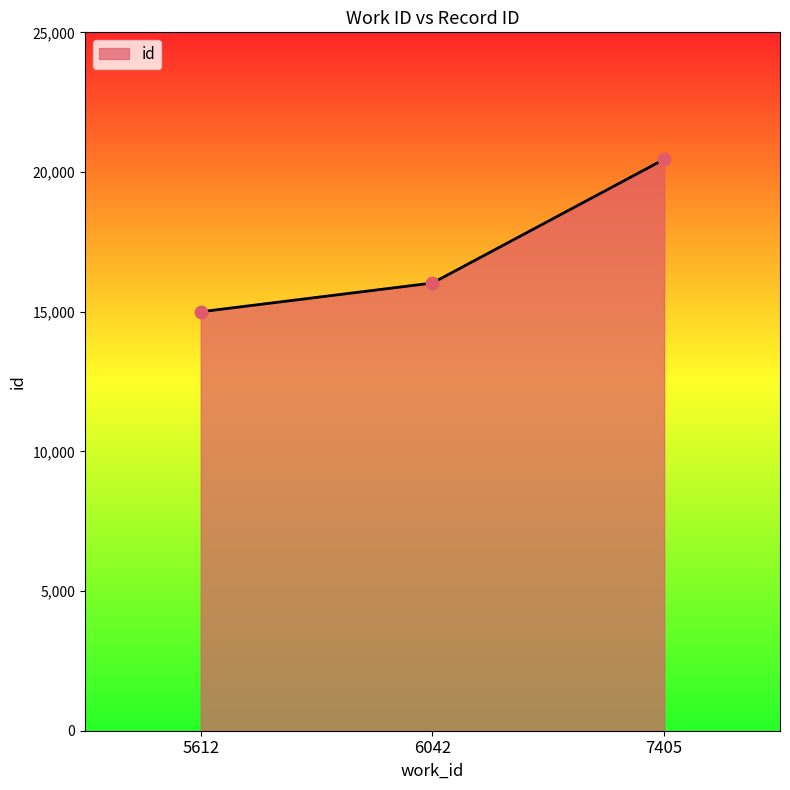

What is the change in value from 5612 to 6042?

+1029